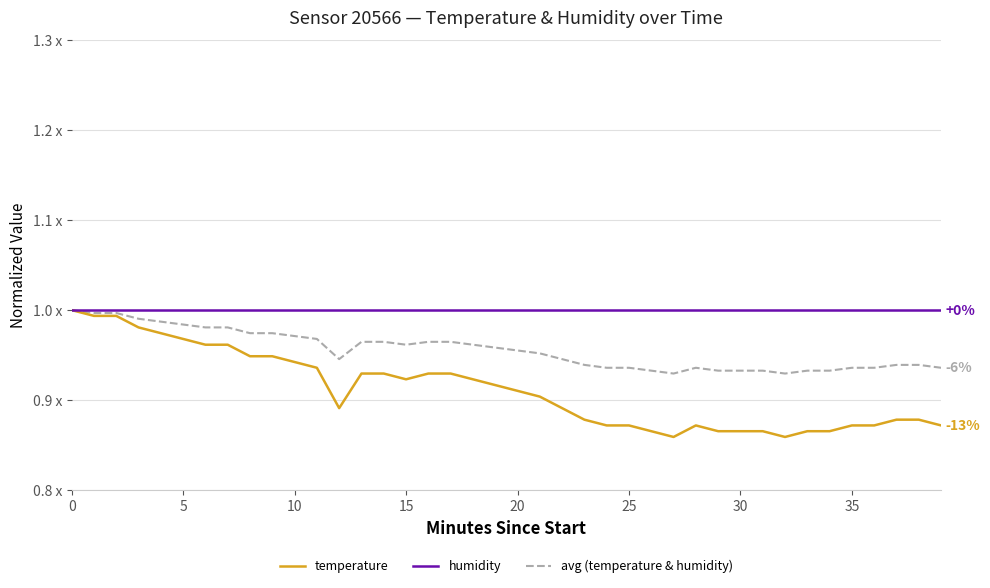

Does the chart have visible grid lines?

Yes